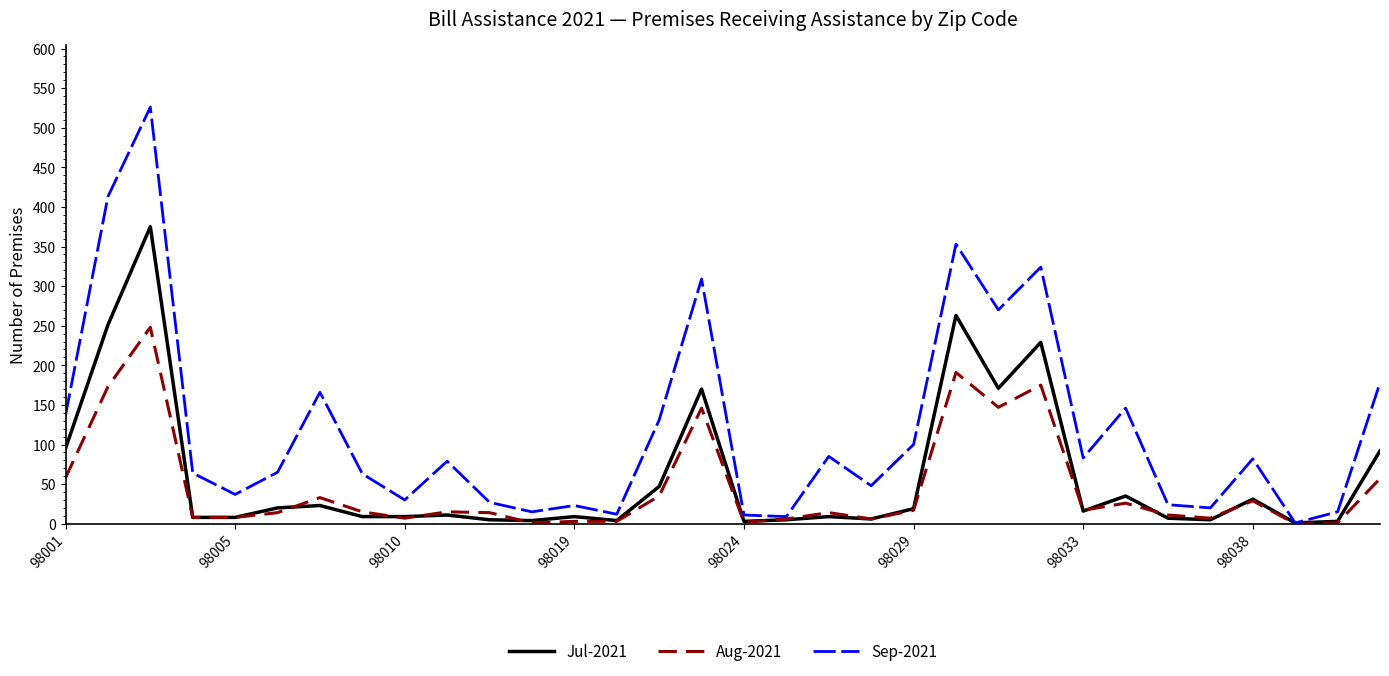

What is the greatest value displayed?

526